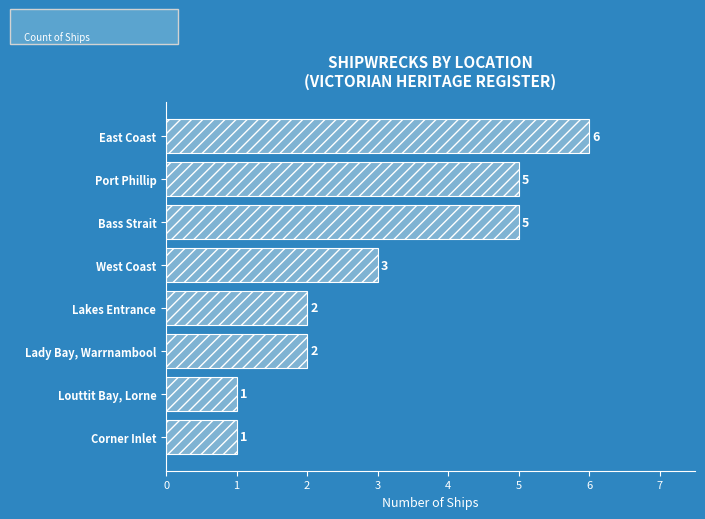

Reading top to bottom, what are all the values shown in this chart?

East Coast=6	Port Phillip=5	Bass Strait=5	West Coast=3	Lakes Entrance=2	Lady Bay, Warrnambool=2	Louttit Bay, Lorne=1	Corner Inlet=1